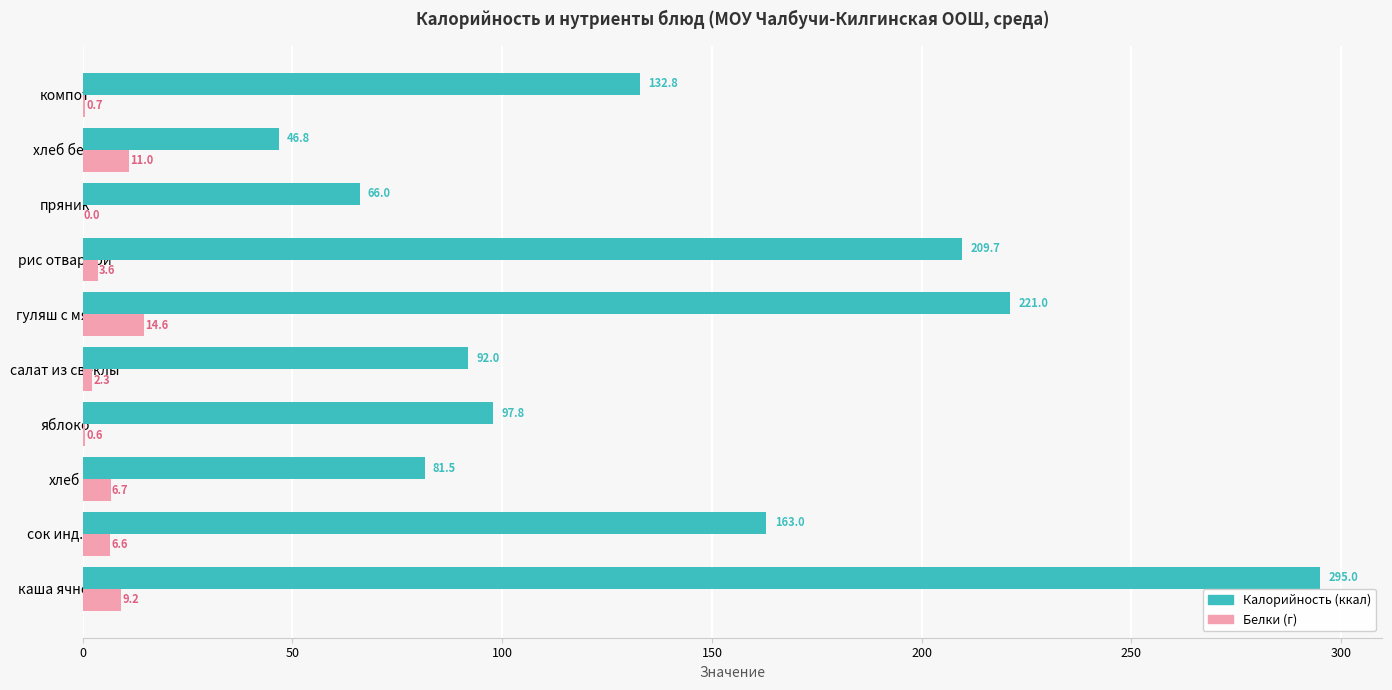

Is the value of Калорийность (ккал) at рис отварной greater than the value of Белки (г) at пряник?

Yes